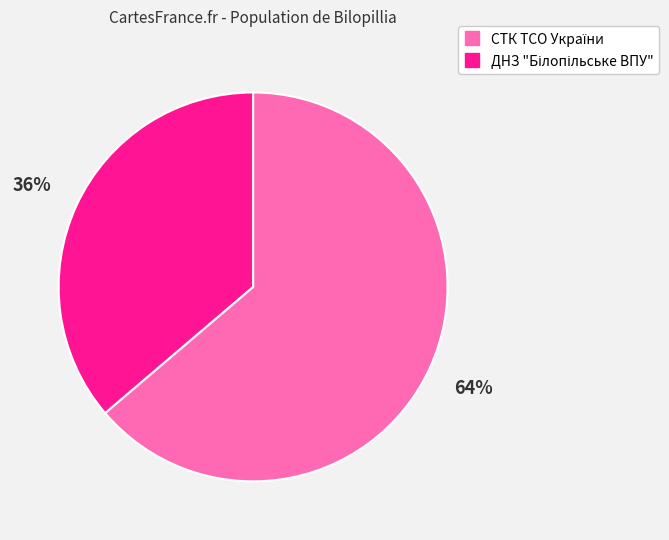

To the nearest percent, what is the difference between the largest and smallest slice percentages?

28%